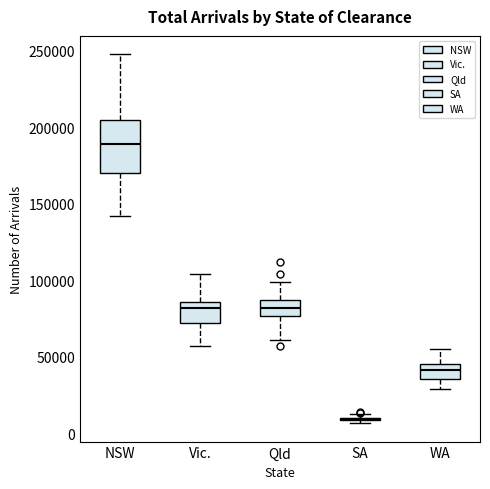

Comparing the boxes themselves (not the whiskers), which one is the tallest?

NSW